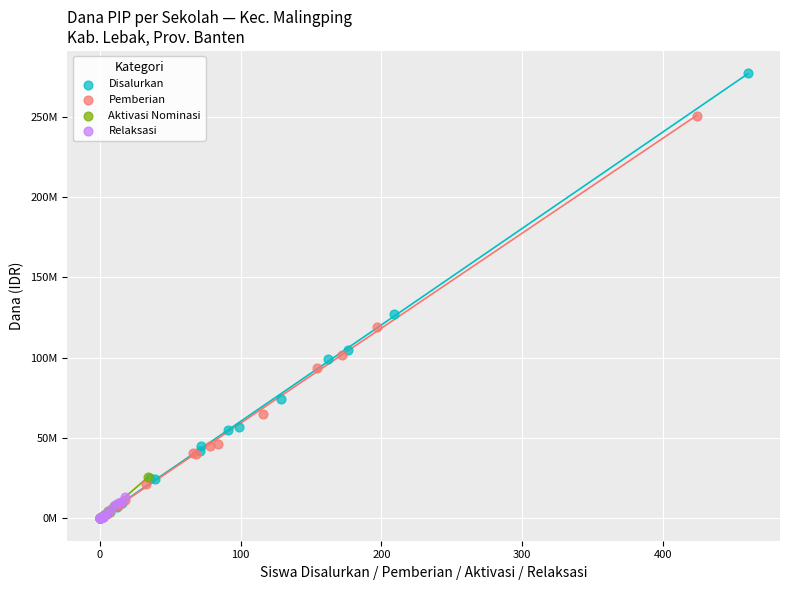

Which series reaches the maximum Y coordinate?

Disalurkan